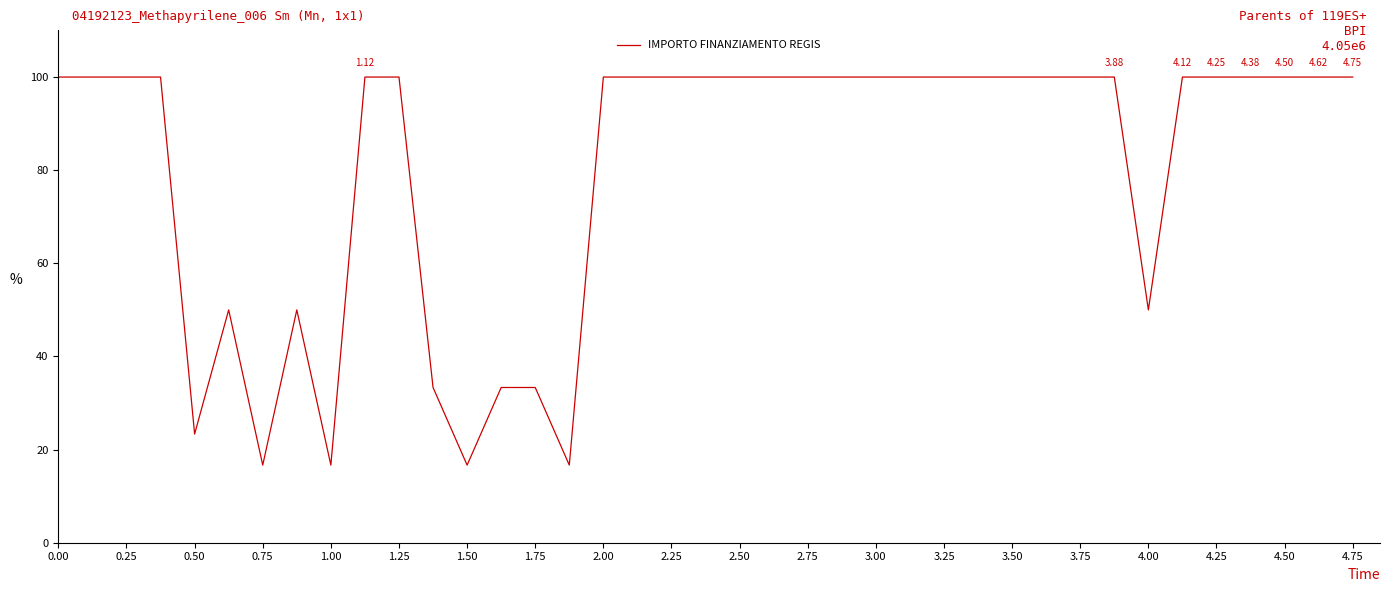

What is the greatest value displayed?

100.0